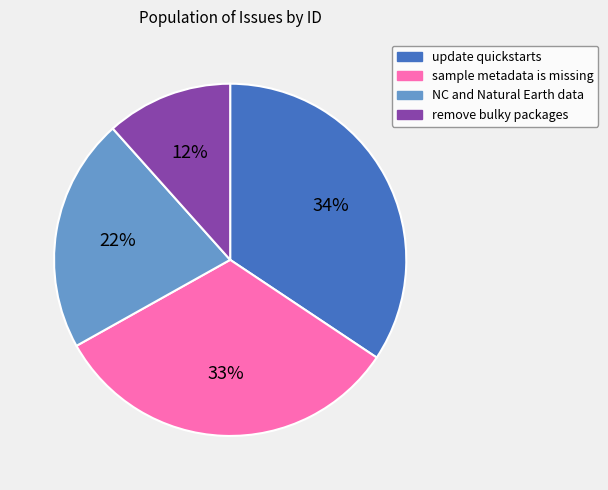

Does any single category account for the majority?

No